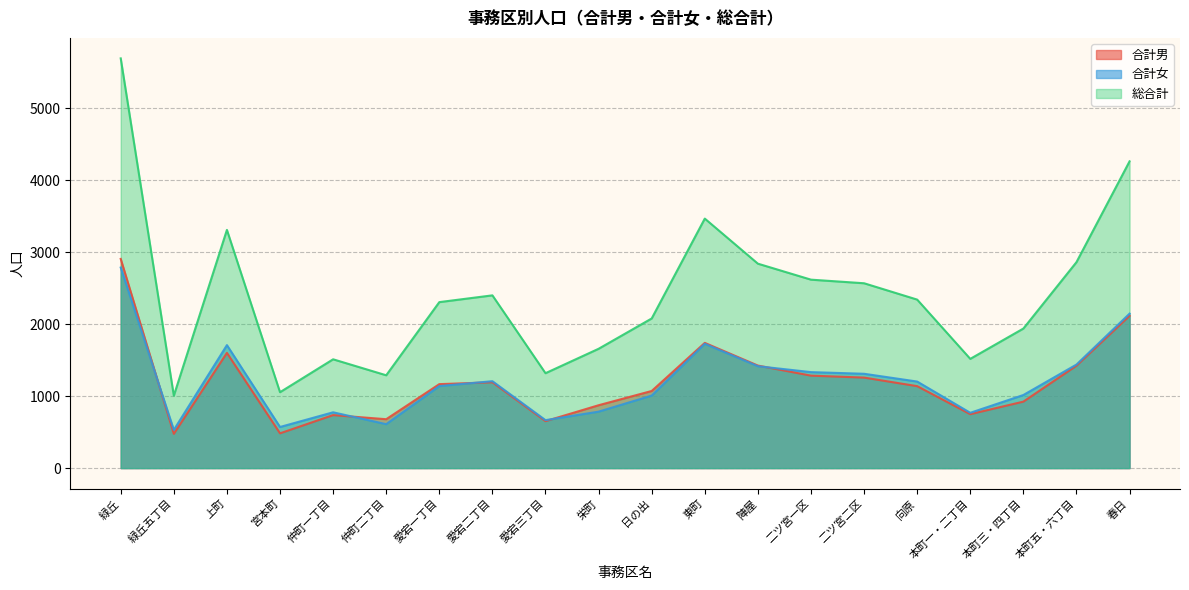

The value of 合計女 at 本町三・四丁目 is 222. True or false?

False